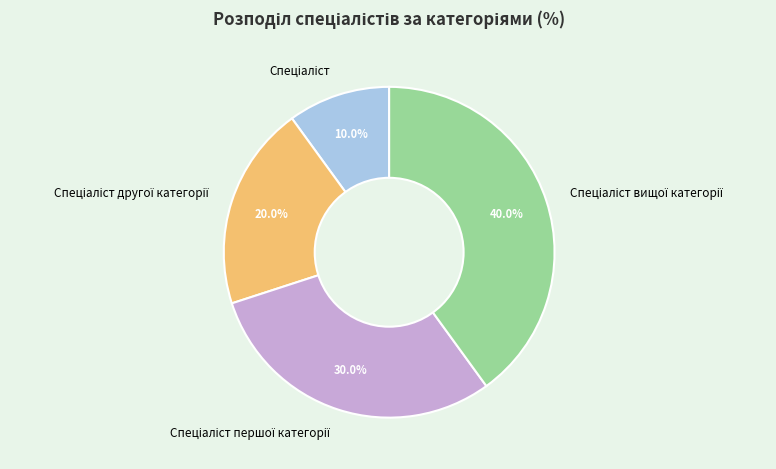

Does any single category account for the majority?

No